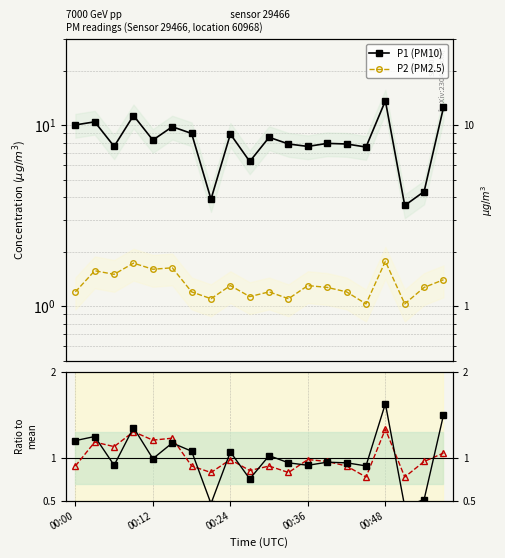

What position from the right is 5?

15